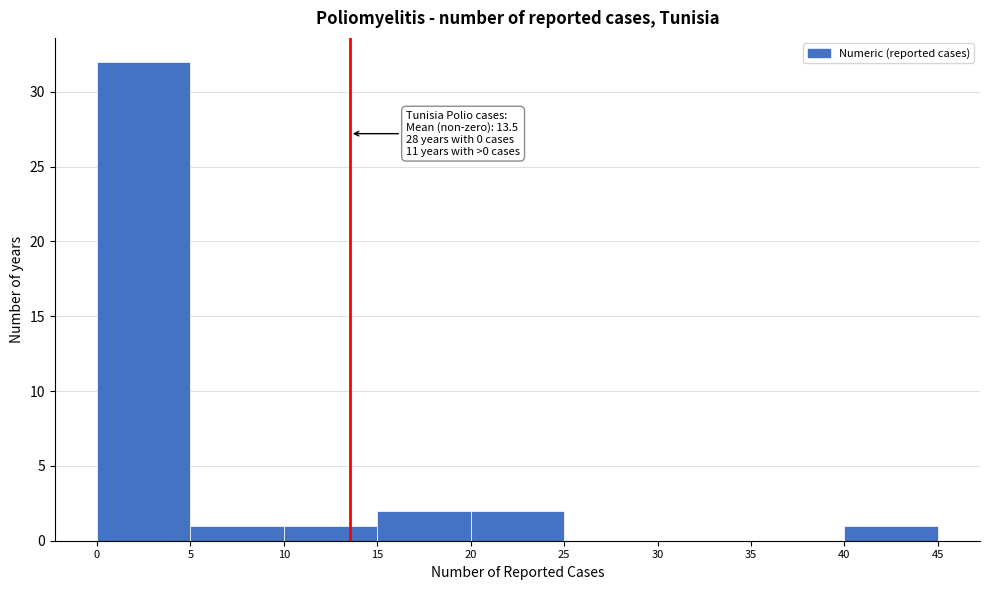

Over which range of the x-axis is the bar tallest?

0 to 5